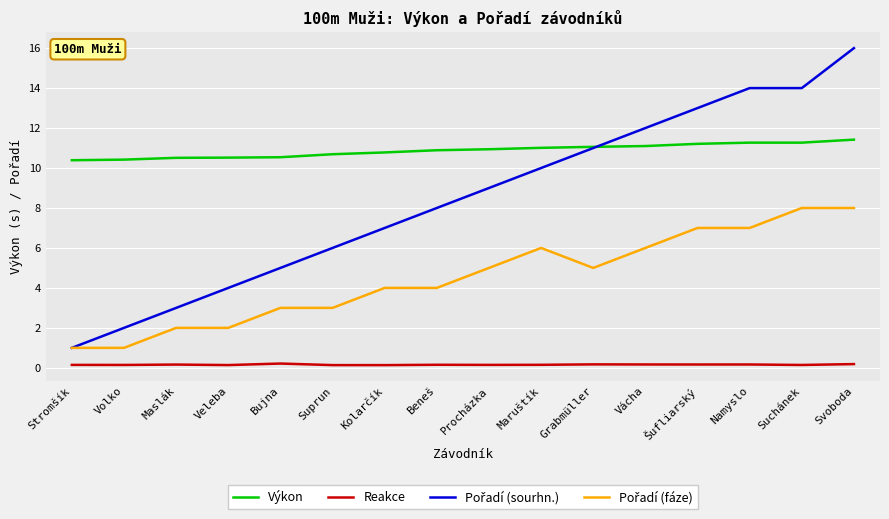

What is the greatest value displayed?

16.0